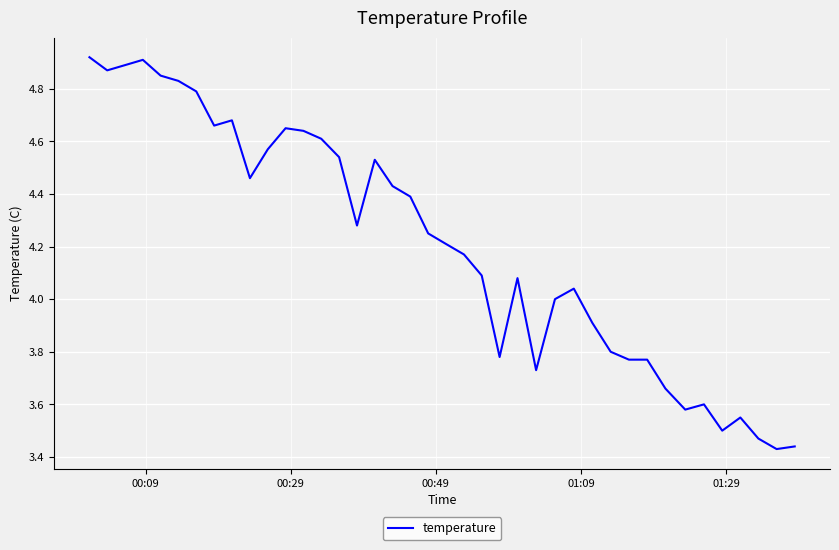

What is the difference between the maximum and minimum values?

1.5